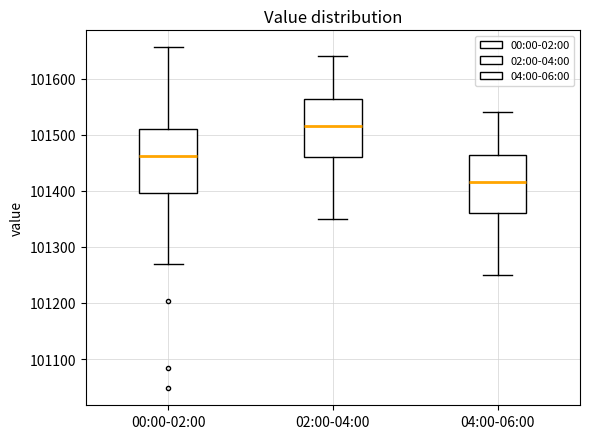

Which box is the tallest, from its lower edge to its upper edge?

00:00-02:00